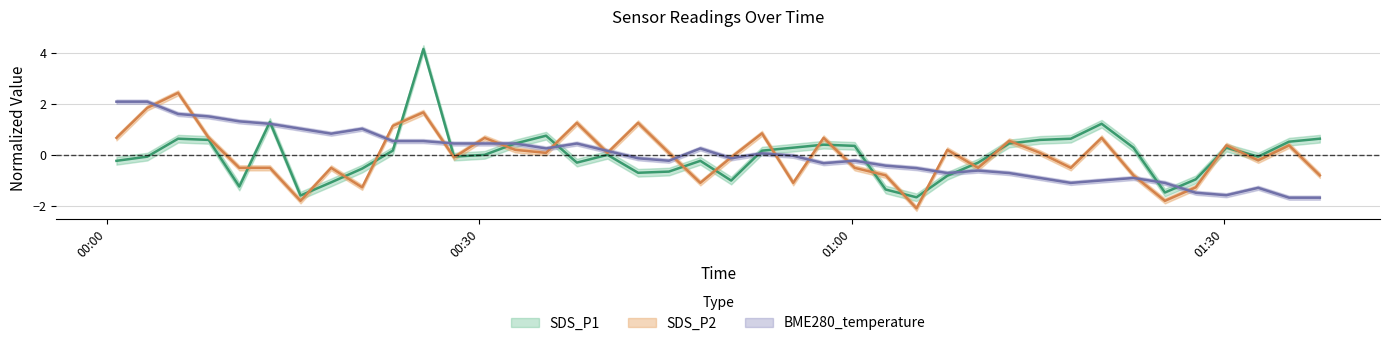

What position from the right is 2022/07/13 01:15:11?

10